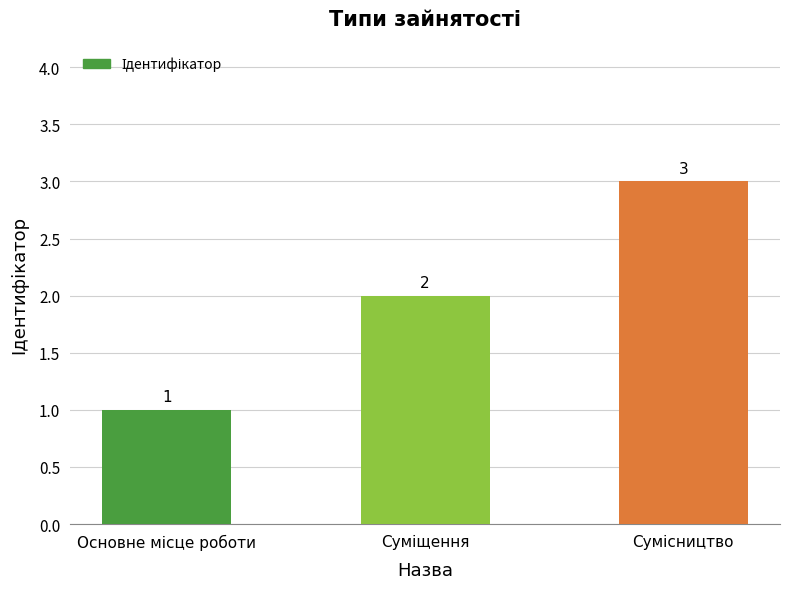

Count the values in the range 1 to 3.

3